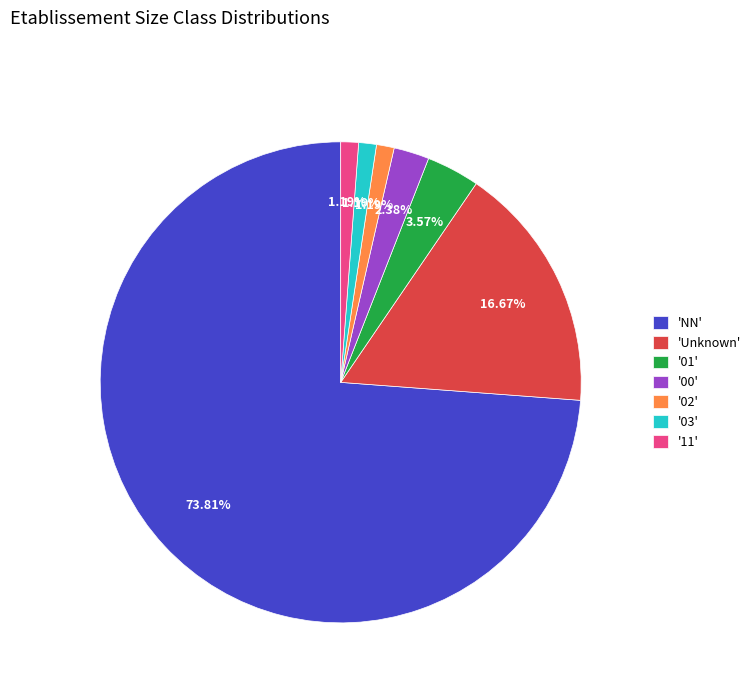

What is the ratio of the value at '03' to the value at '02'?

1.0